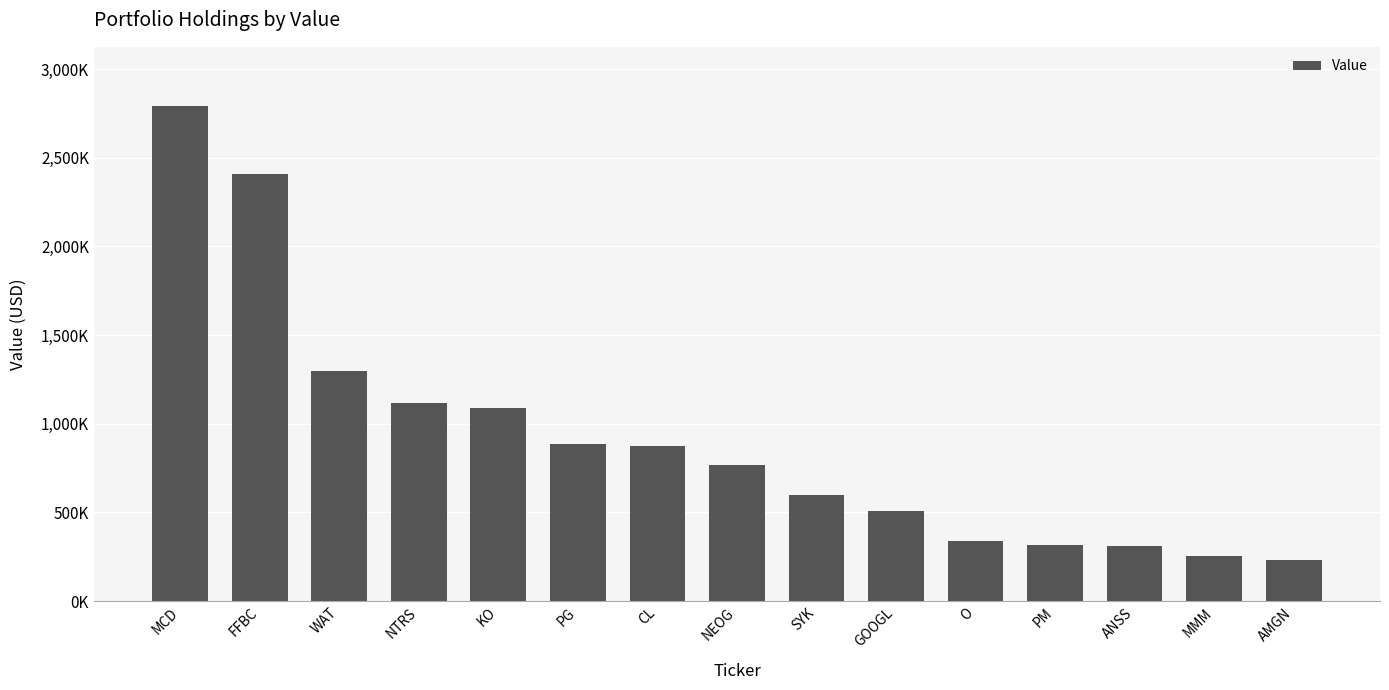

How many data points does each series have?

15